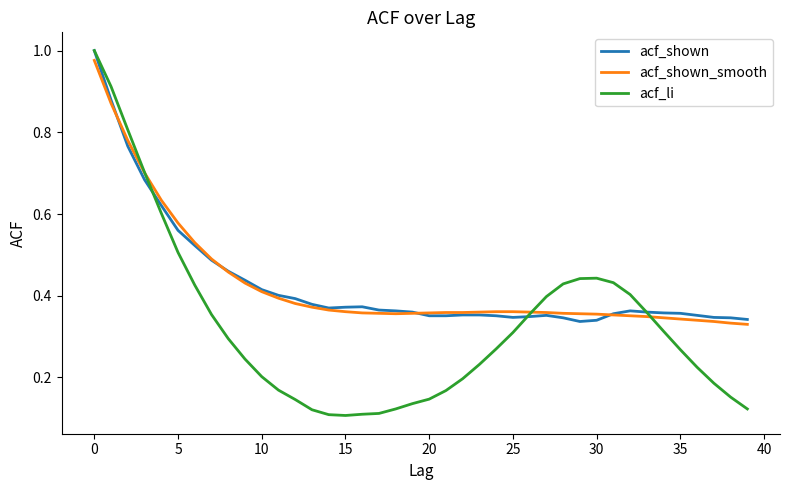

Which series has the largest range (max minus min)?

acf_li